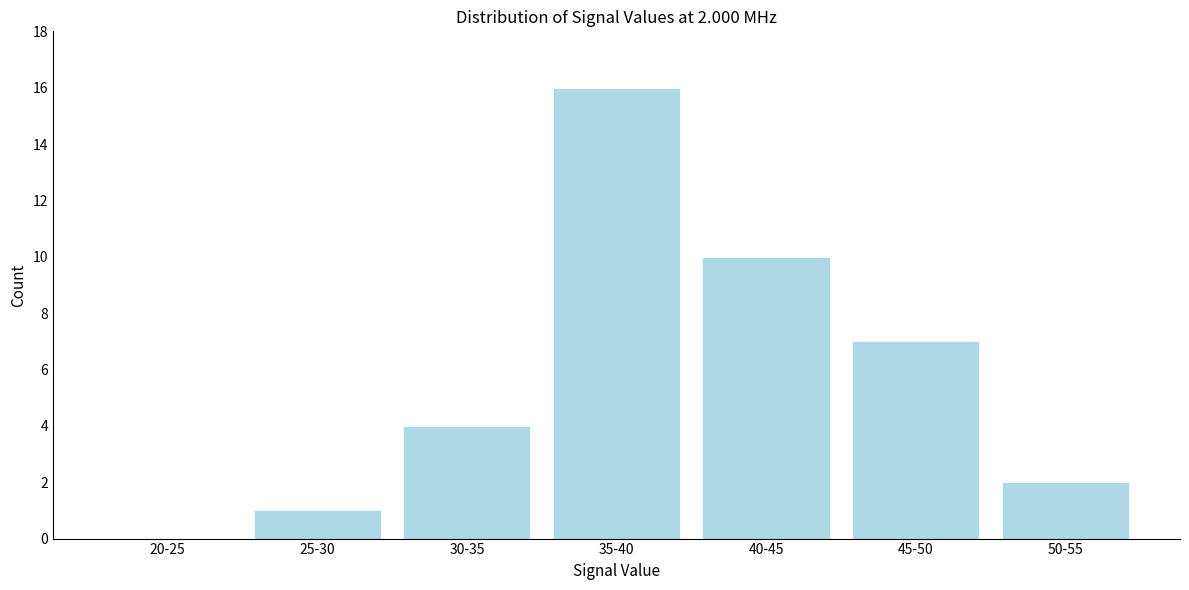

What value does the data have at 45-50?

7